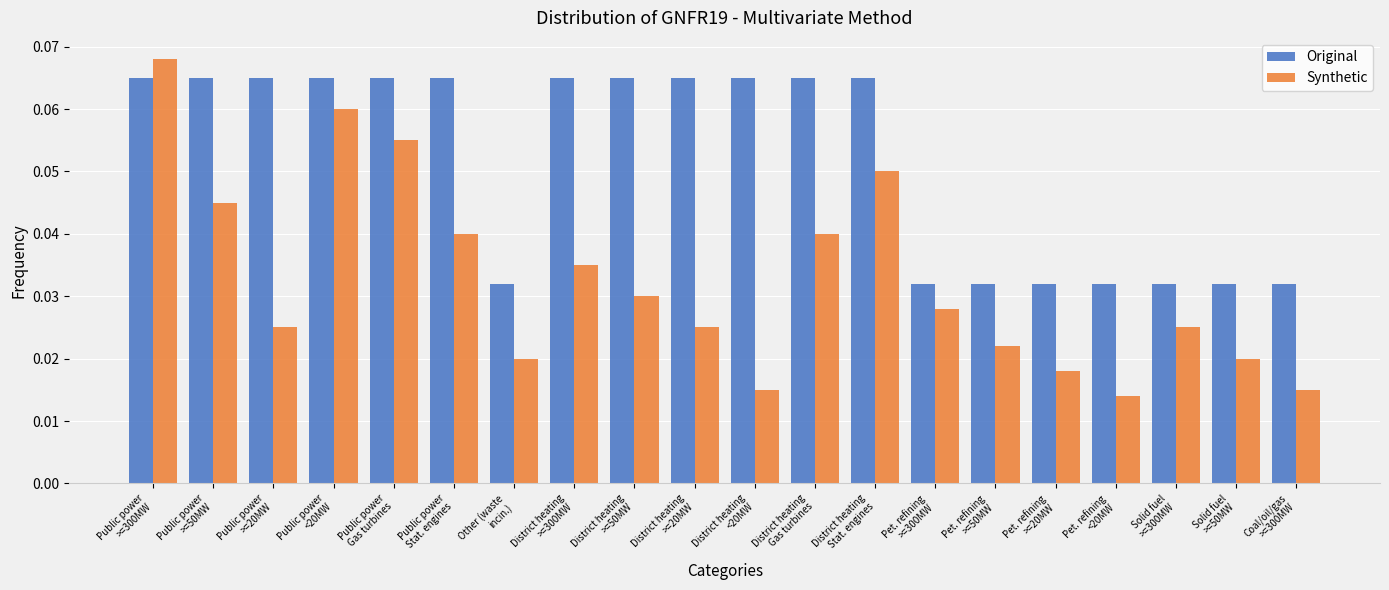

At how many categories does at least one series exceed 0?

20